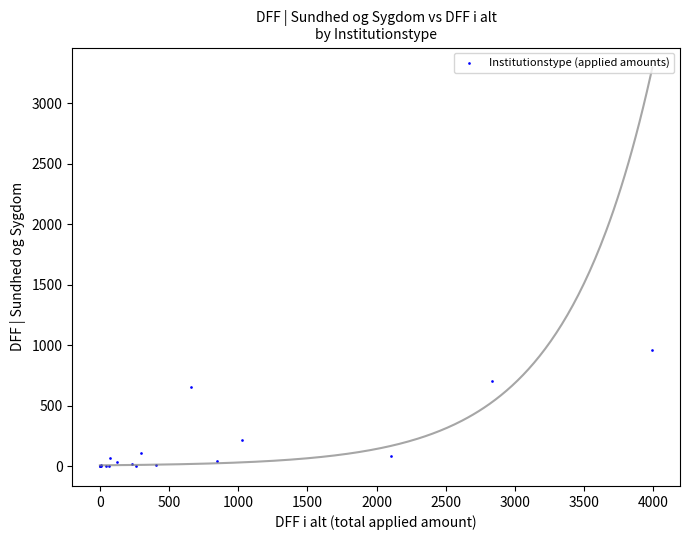

What Y value in the scatter plot is closest to 478?

654.7